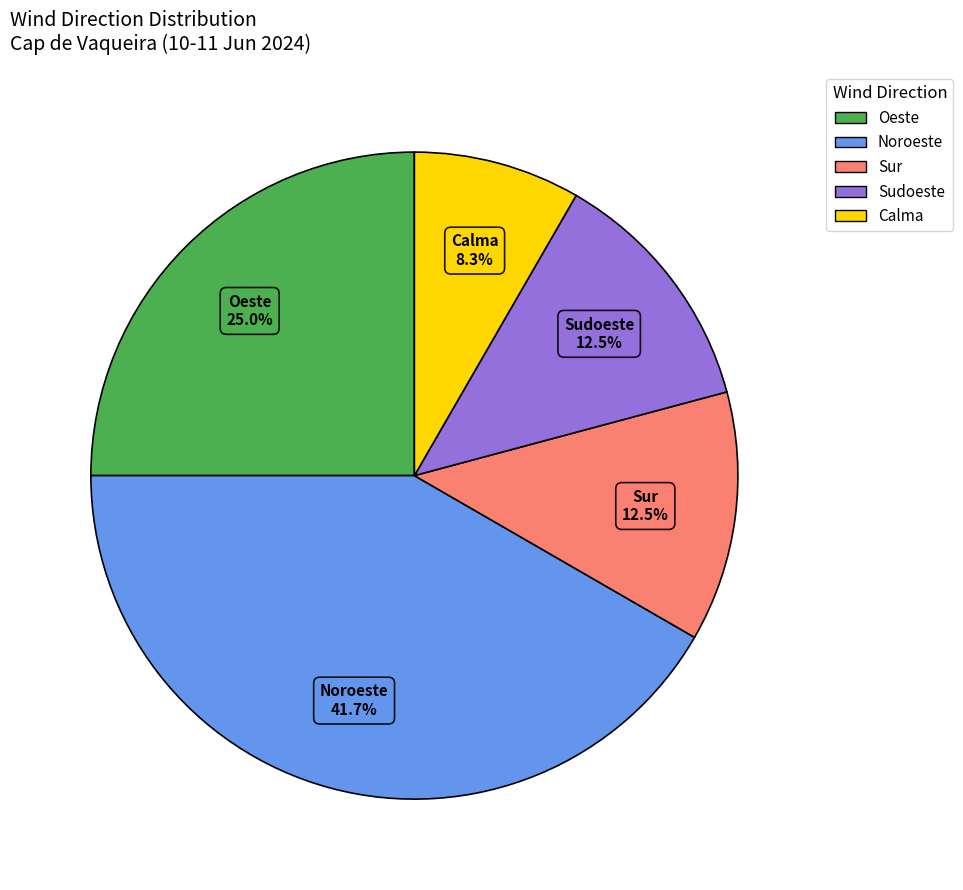

Does any single category account for the majority?

No